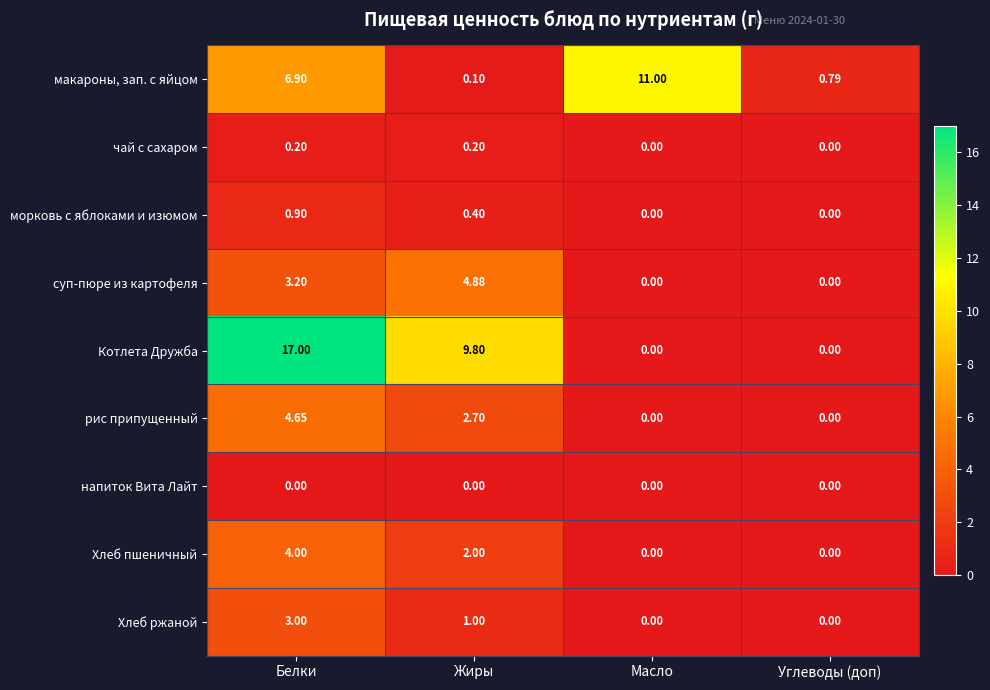

At how many categories does at least one series exceed 13?

1